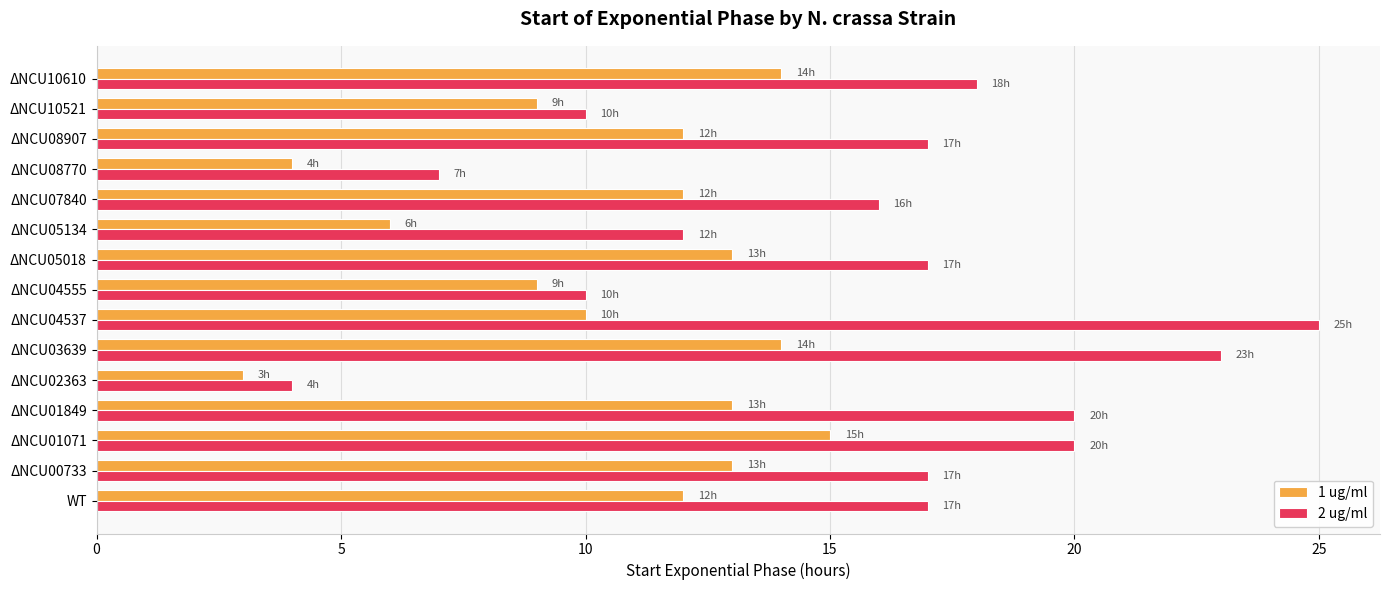

Is it true that 2 ug/ml equals 23 at ΔNCU03639?

True